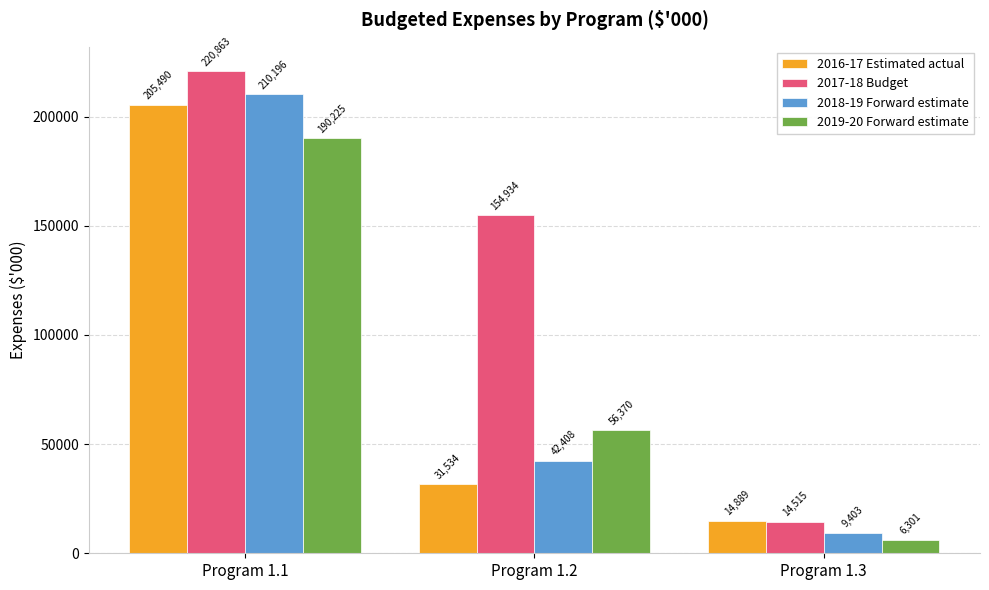

Reading left to right, transcribe all the data shown in this chart.

2016-17 Estimated actual: 205490	31534	14889
2017-18 Budget: 220863	154934	14515
2018-19 Forward estimate: 210196	42408	9403
2019-20 Forward estimate: 190225	56370	6301